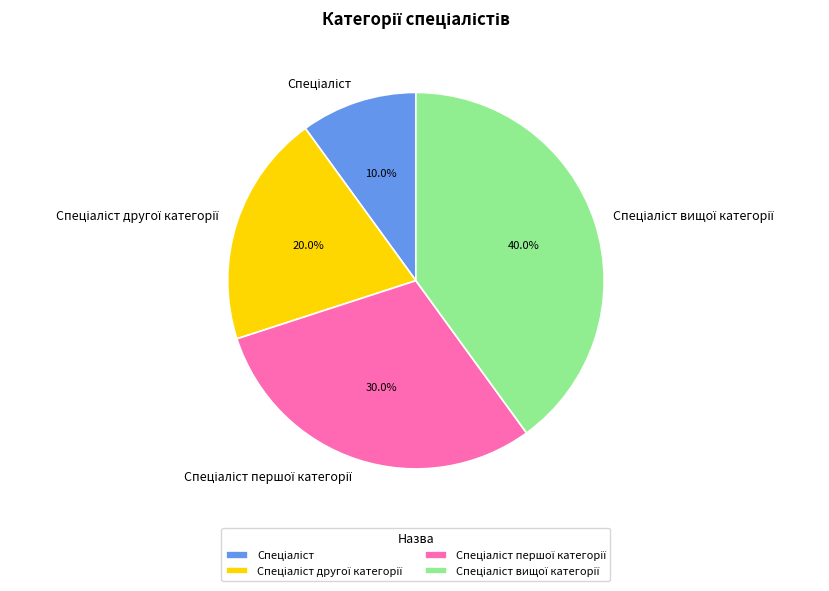

How many slices are in this pie chart?

4